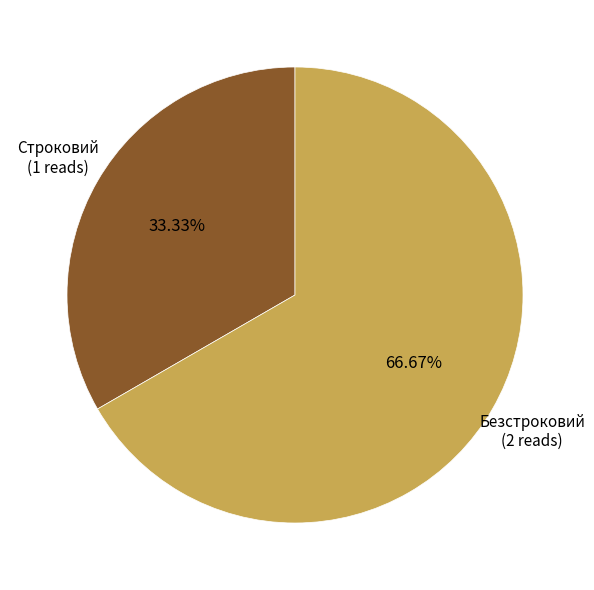

Is there any slice that represents more than half of the pie?

Yes